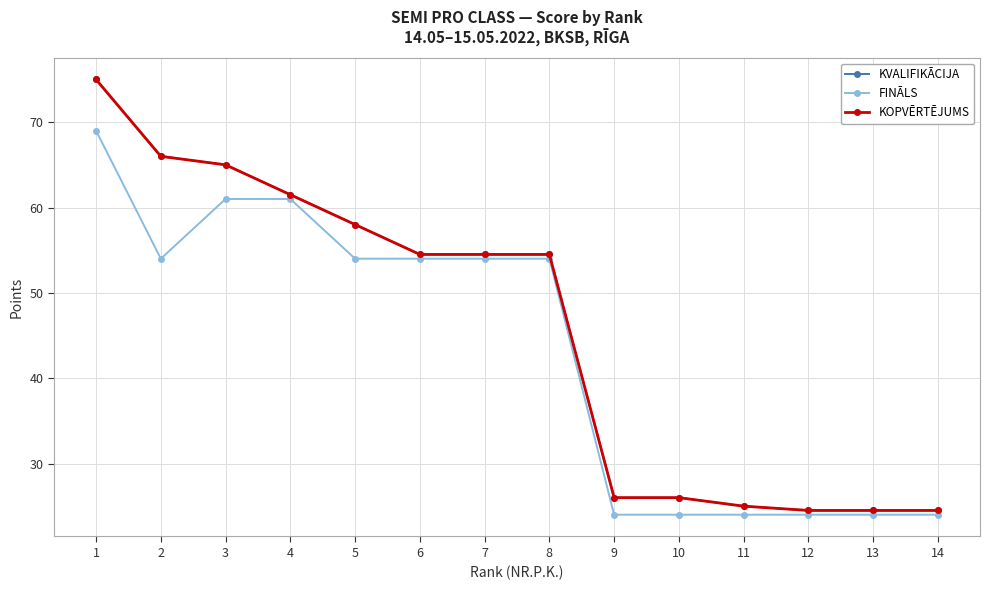

Is this an area chart (filled region under the line)?

No